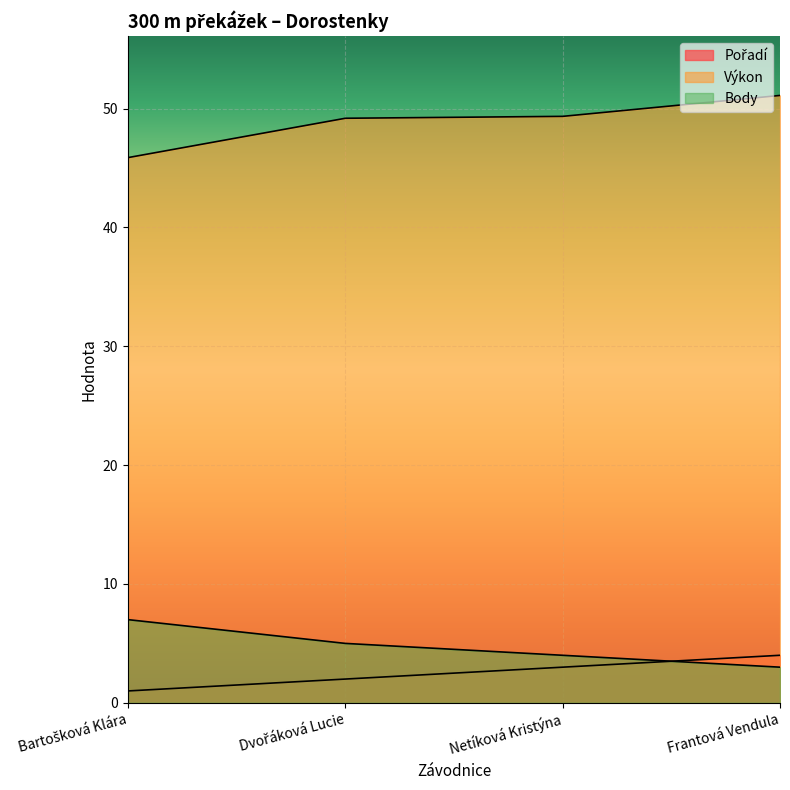

How many lines are shown in the chart?

3